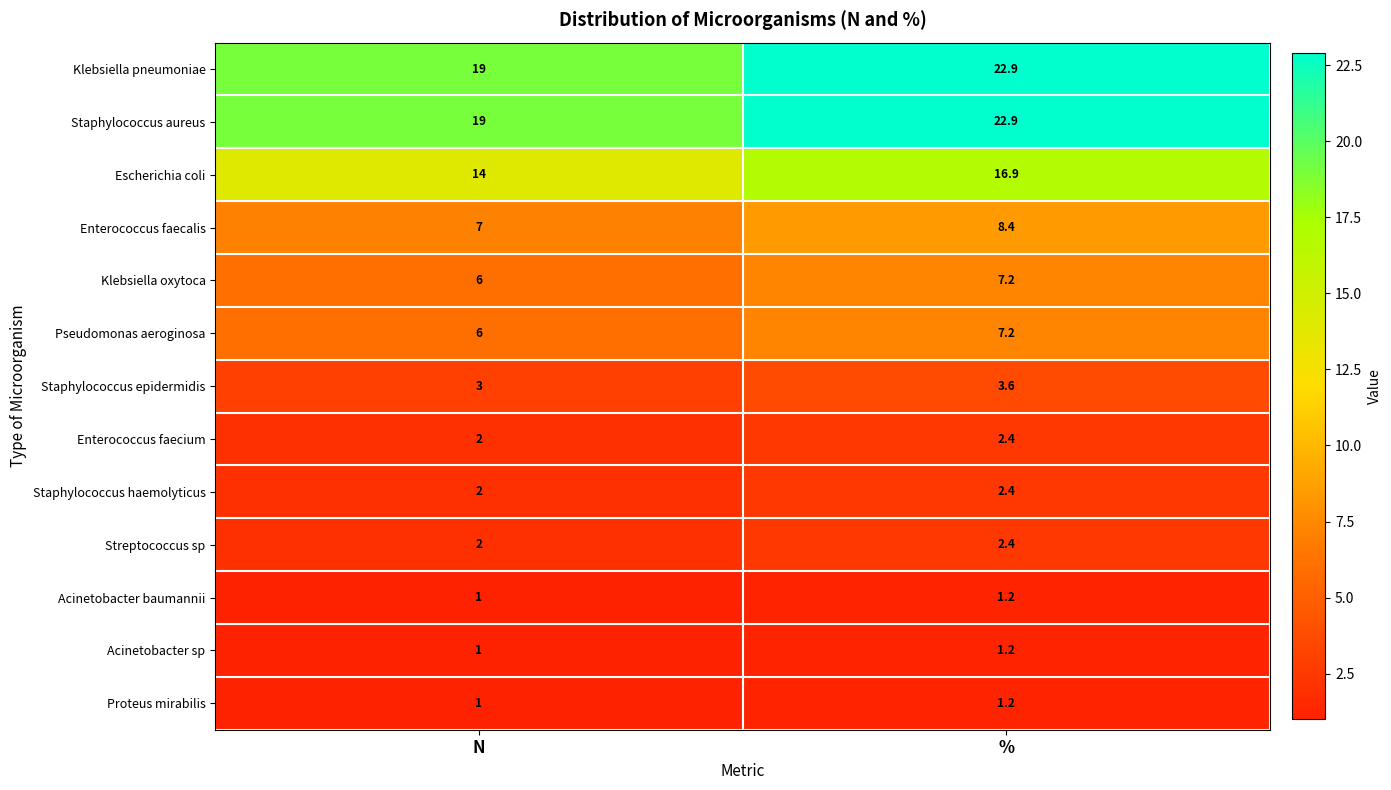

Which label corresponds to the largest value in the chart?

%